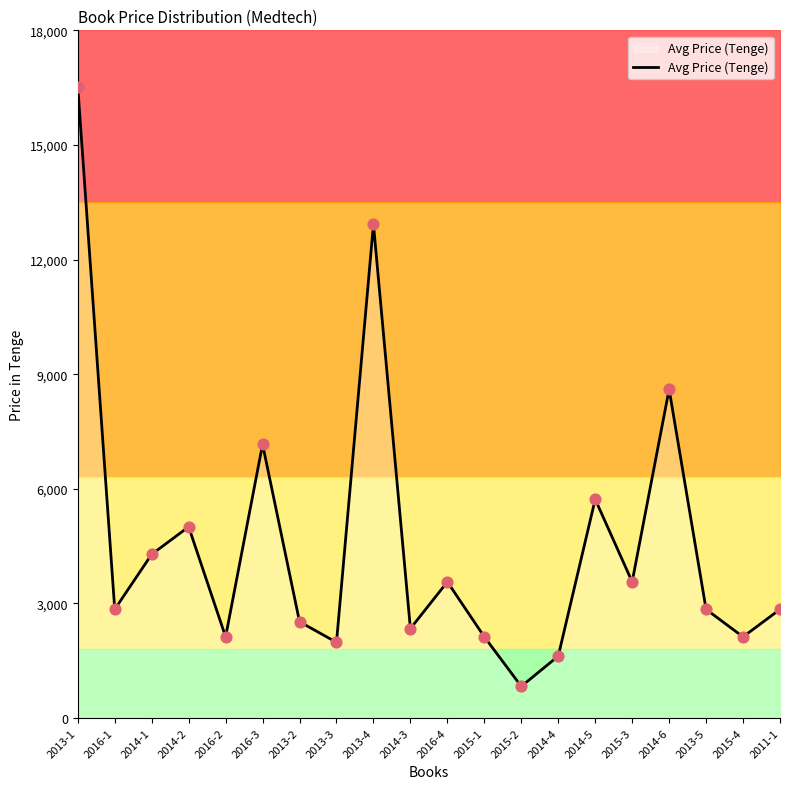

What is the ratio of the value at 2014-1 to the value at 2015-1?

2.0